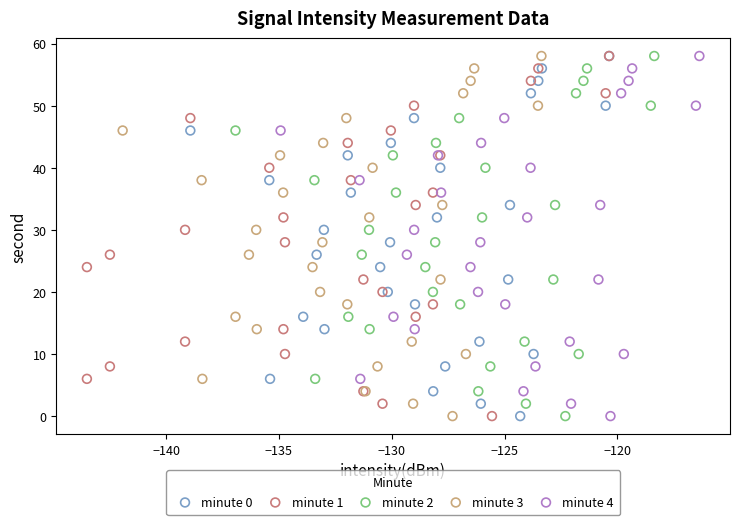

What are all the series names shown in the legend?

minute 0, minute 1, minute 2, minute 3, minute 4